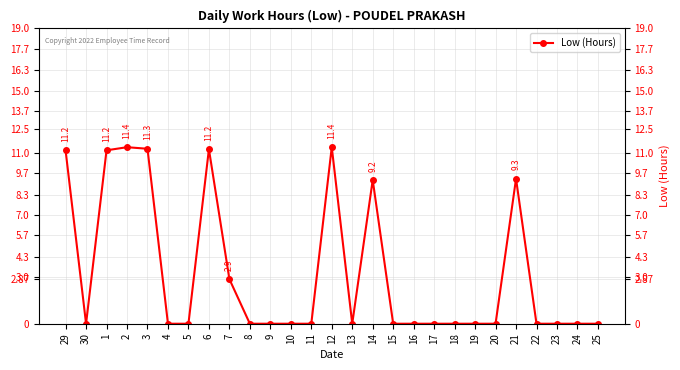

Rank the categories by value from highest to lowest.

2, 12, 3, 6, 1, 29, 21, 14, 7, 30, 4, 5, 8, 9, 10, 11, 13, 15, 16, 17, 18, 19, 20, 22, 23, 24, 25